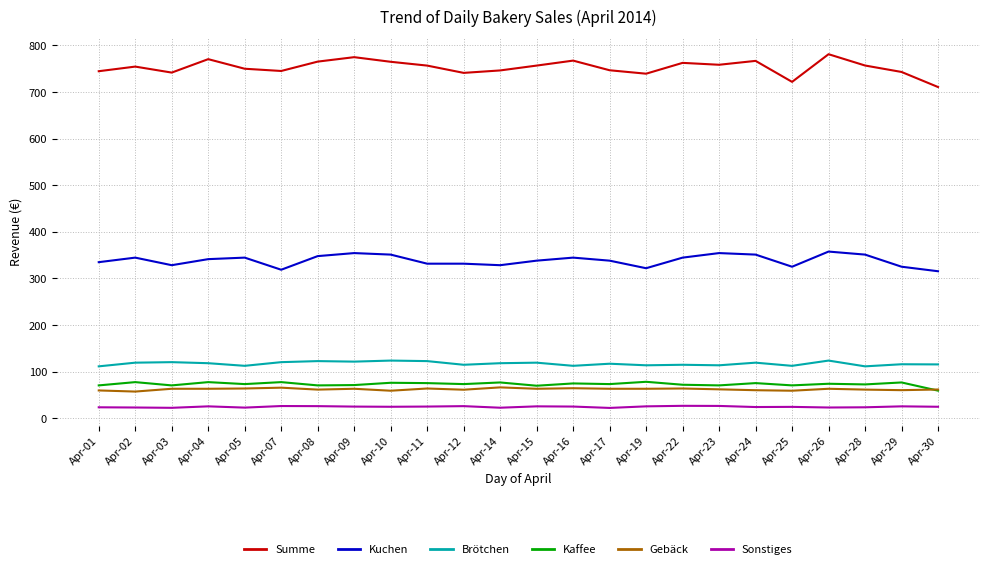

Does the chart have visible grid lines?

Yes